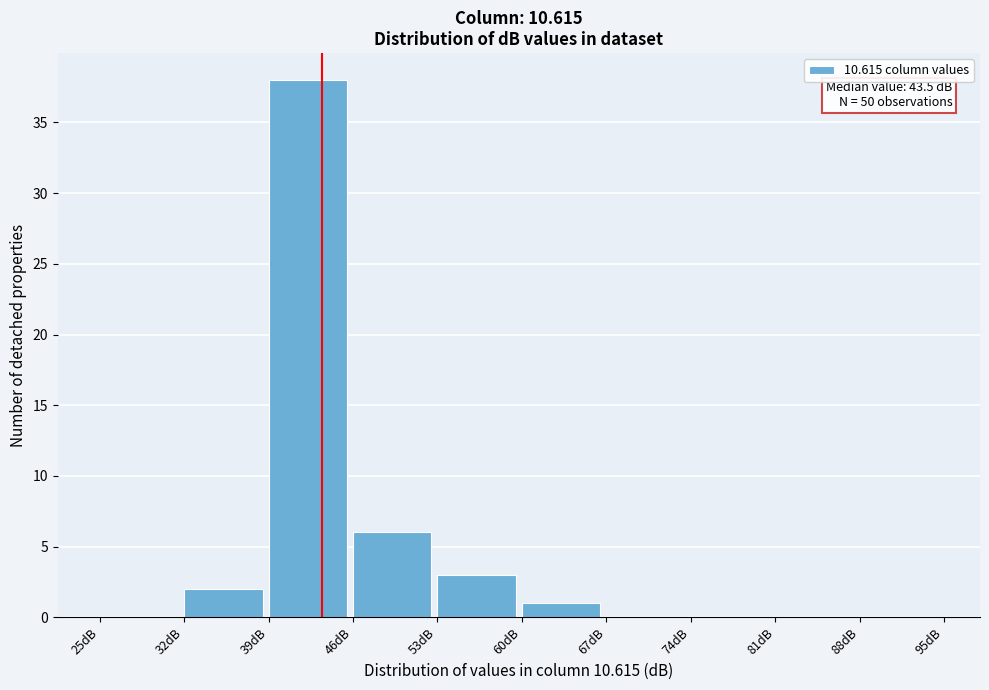

Which range on the x-axis has the tallest bar?

39 to 46